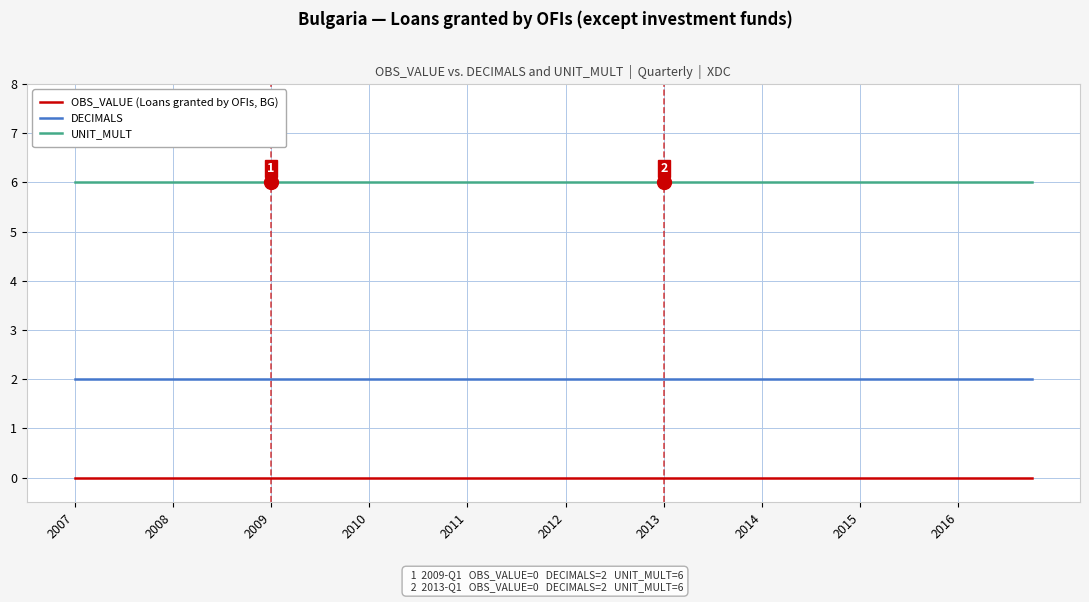

What is the lowest value of the UNIT_MULT series?

6